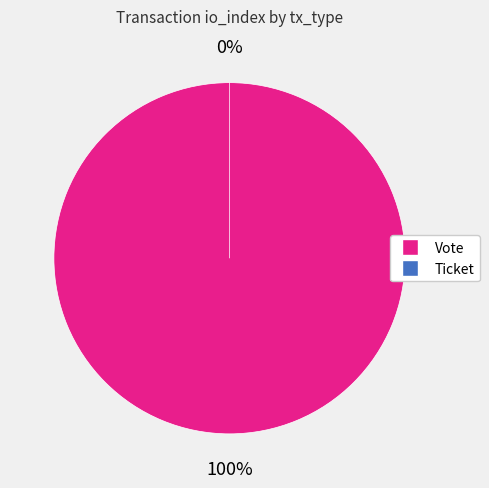

Which slice represents more than half of the pie?

Vote